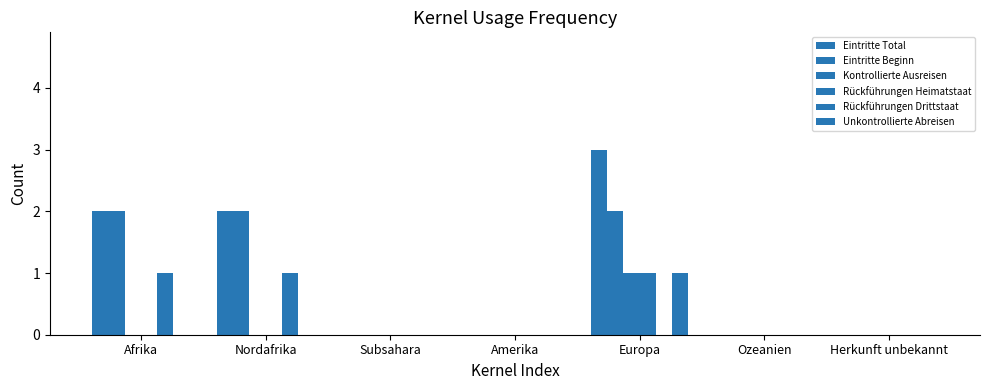

At which label is Eintritte Total closest to 1?

Afrika